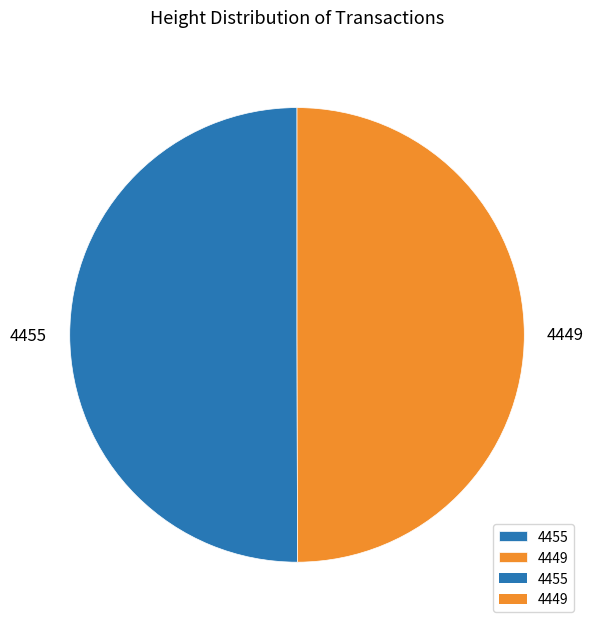

What is the ratio of the value at 4455 to the value at 4449?

1.0